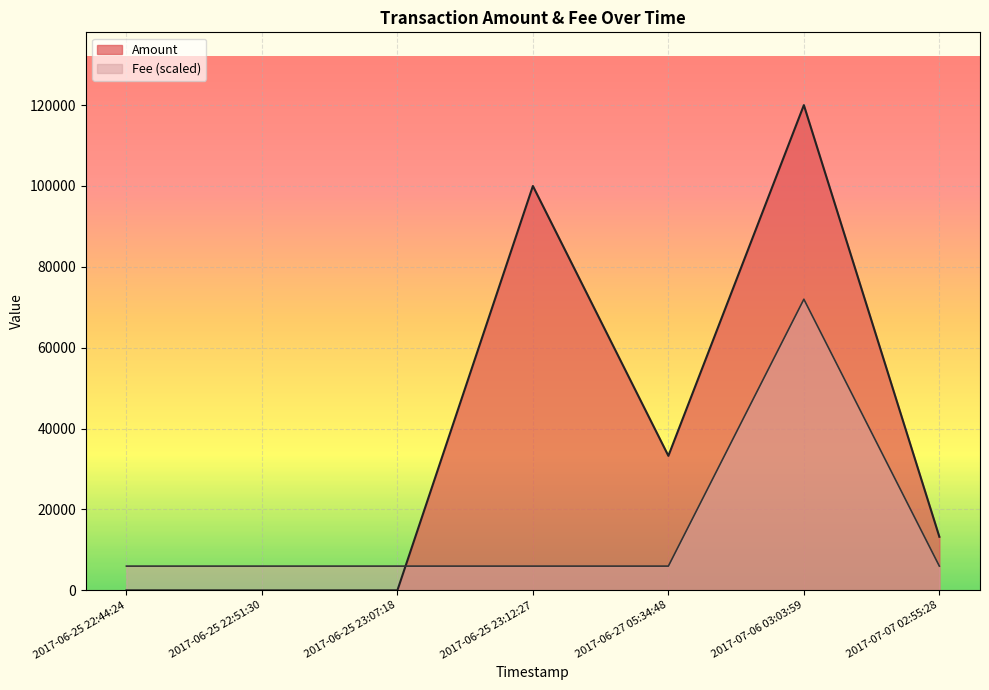

At how many categories does at least one series exceed 115634?

1